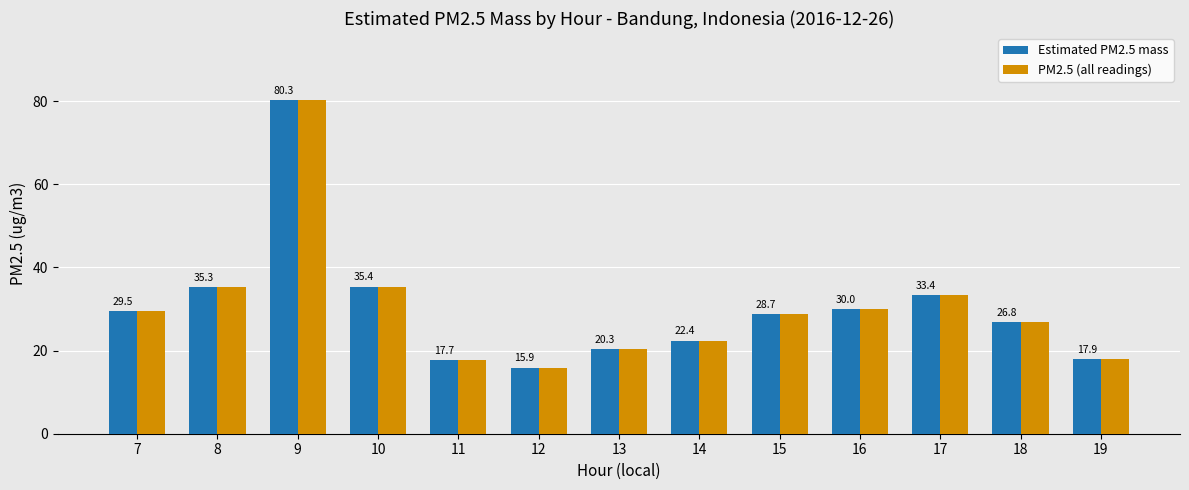

What is the sum of all PM2.5 (all readings) values?

393.6